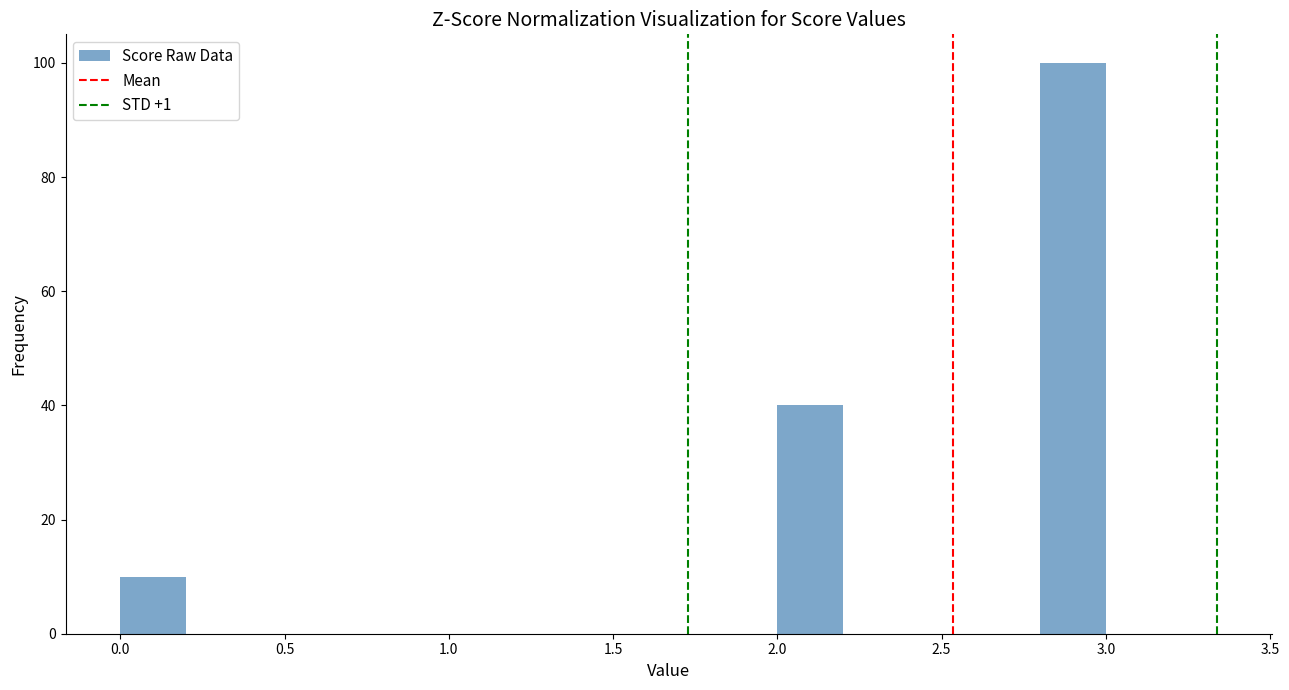

Reading left to right, list every bar in this chart as the range it spans on the x-axis followed by its height. The values are not printed on the chart, so give them approximately, as read against the axis.

0.0 to 0.2: 10
0.2 to 0.4: 0
0.4 to 0.6: 0
0.6 to 0.8: 0
0.8 to 1.0: 0
1.0 to 1.2: 0
1.2 to 1.4: 0
1.4 to 1.6: 0
1.6 to 1.8: 0
1.8 to 2.0: 0
2.0 to 2.2: 40
2.2 to 2.4: 0
2.4 to 2.6: 0
2.6 to 2.8: 0
2.8 to 3.0: 100